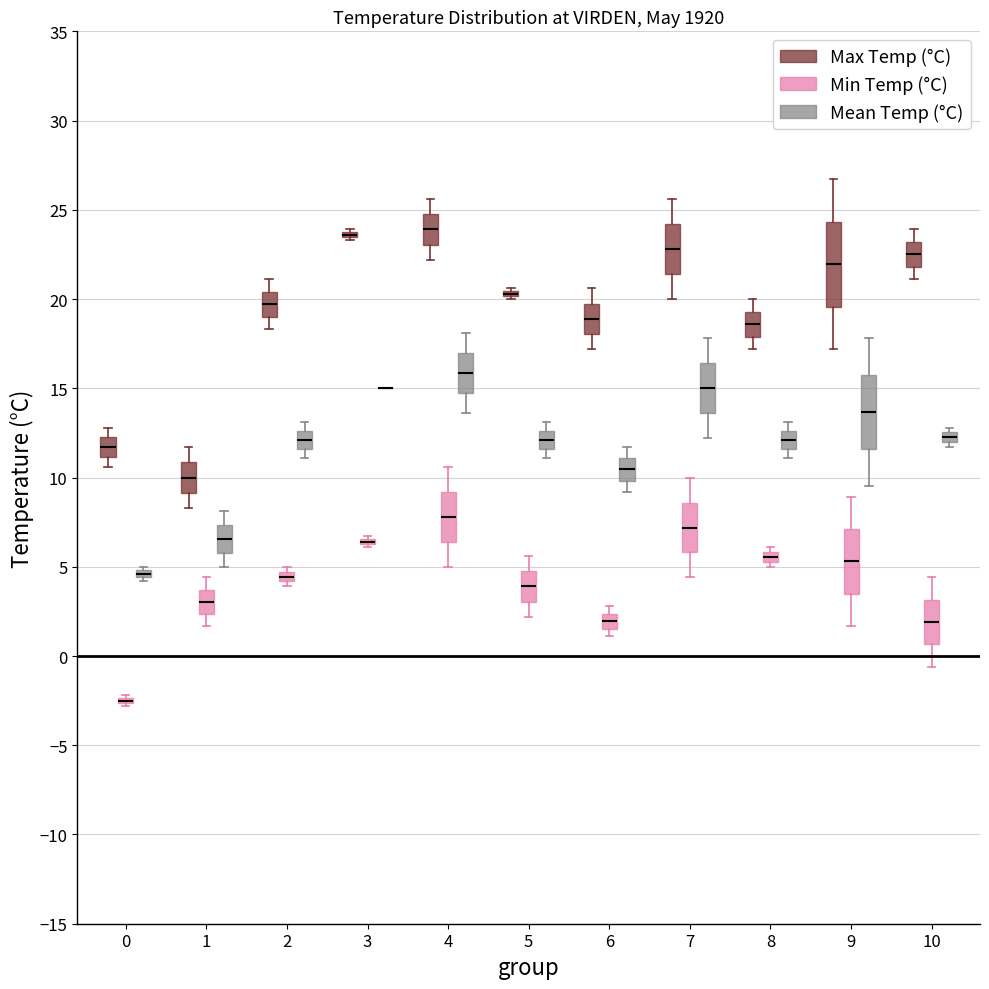

Comparing the boxes themselves (not the whiskers), which one is the tallest?

9 (Max Temp (°C))